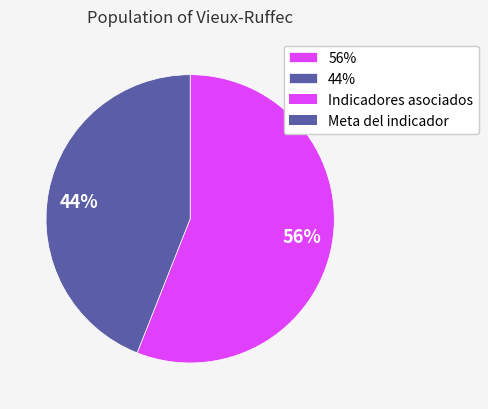

Which category has the smallest portion of the pie?

44%